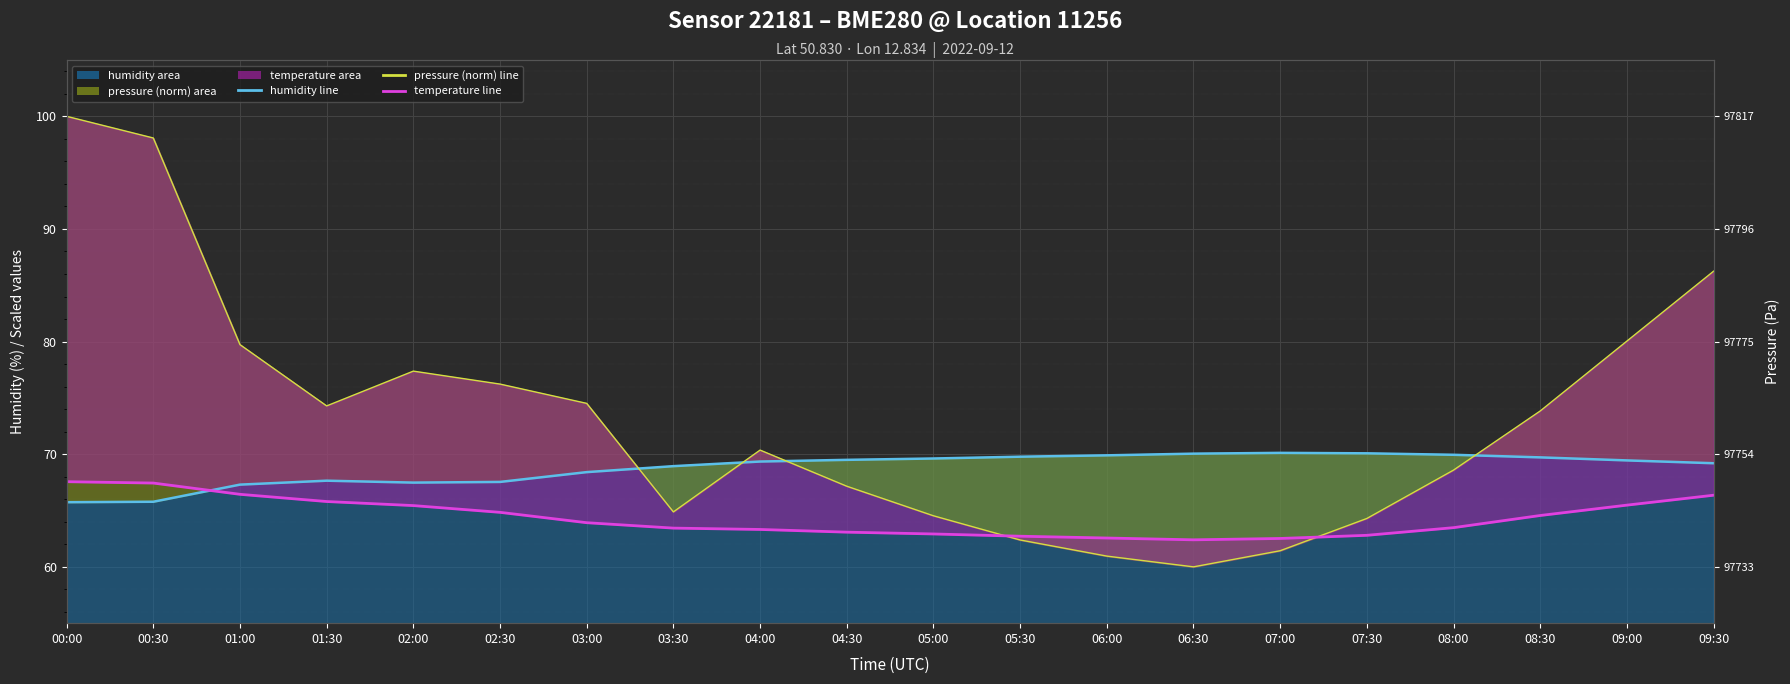

In pressure (norm line), how many points are lower than both neighbors (excluding endpoints)?

3